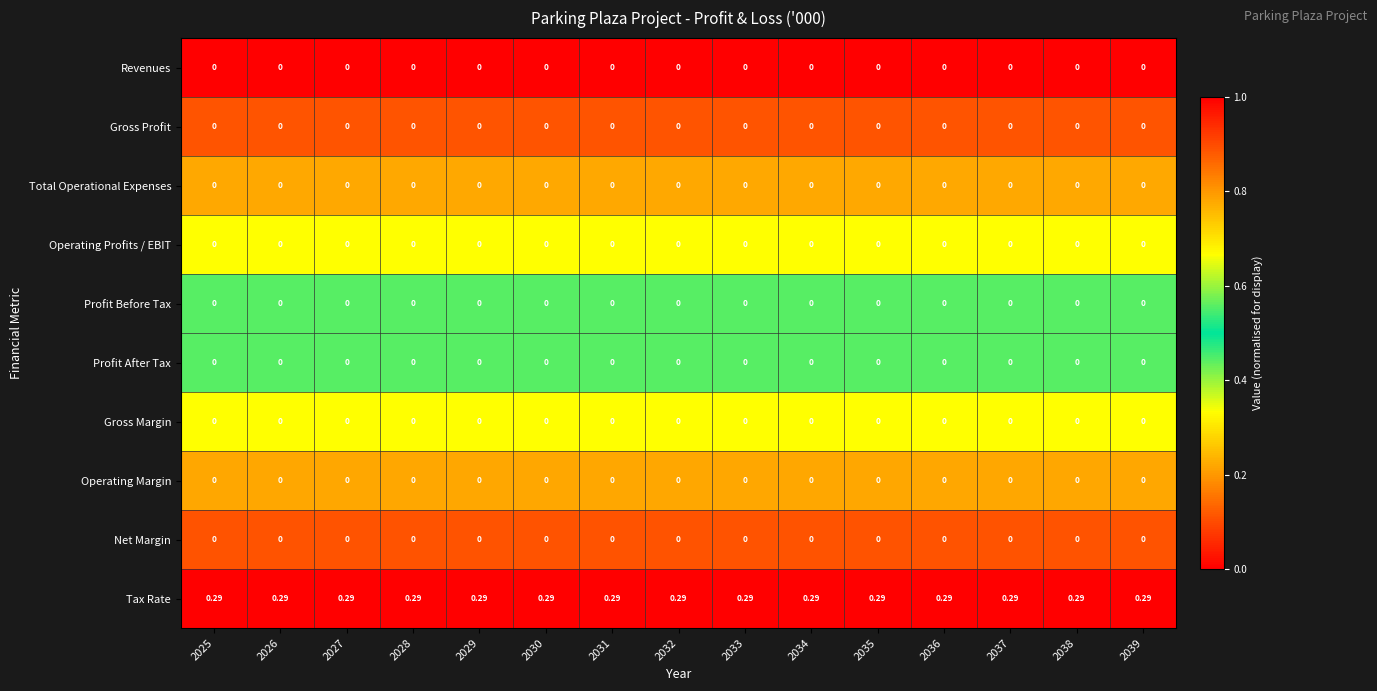

How many data points does each series have?

15